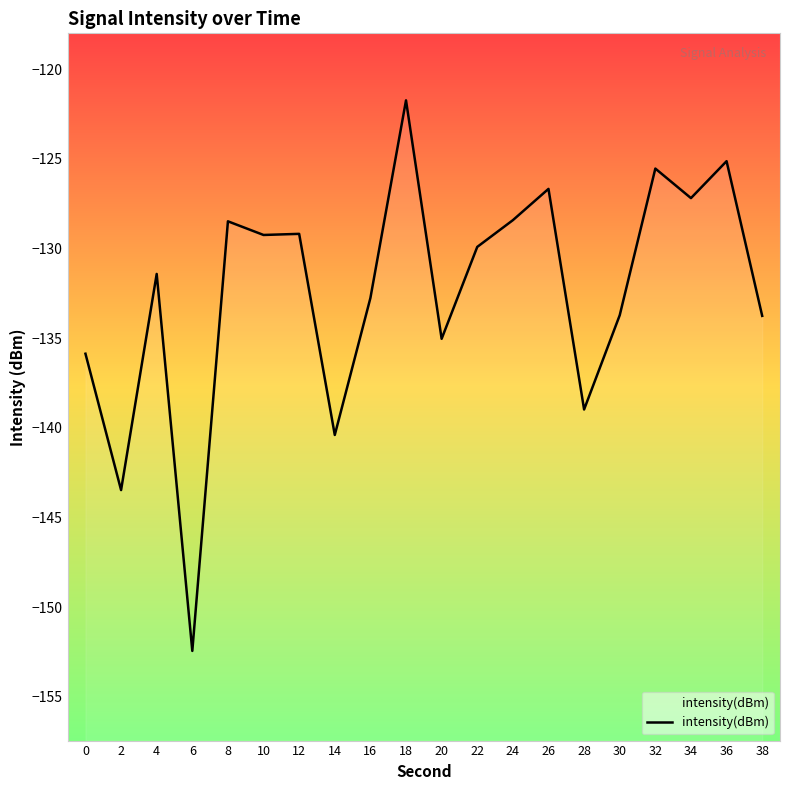

At which category does the data reach its first local valley?

2